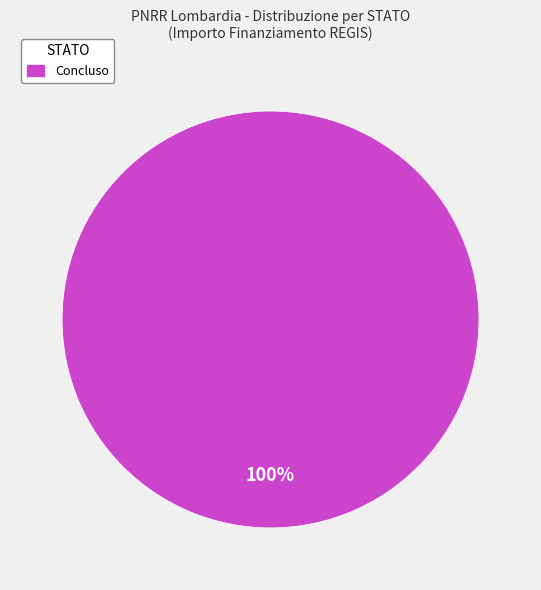

How many segments does this pie chart have?

1